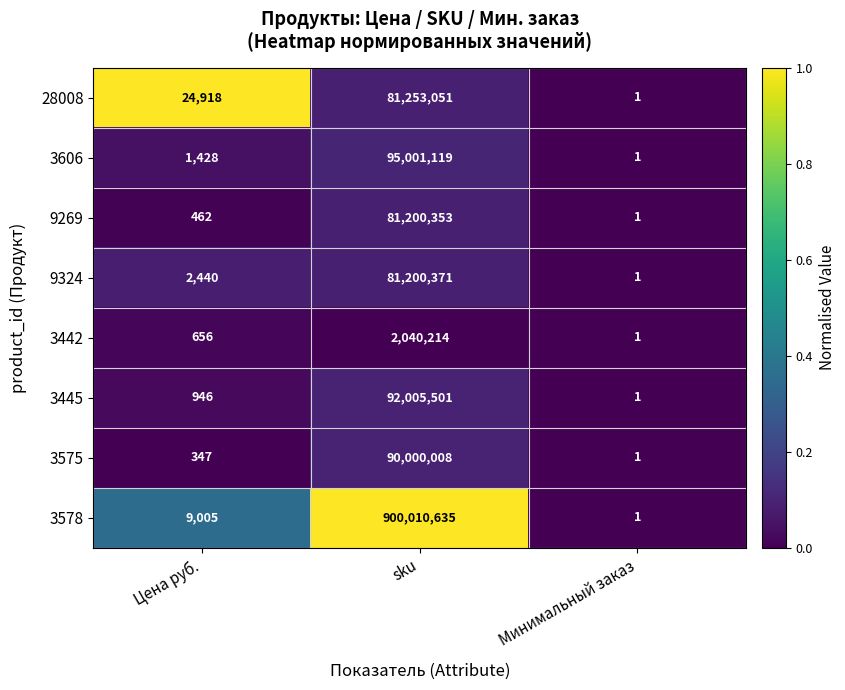

List the series in order of their peak value, lowest first.

3442, 9269, 9324, 28008, 3575, 3445, 3606, 3578